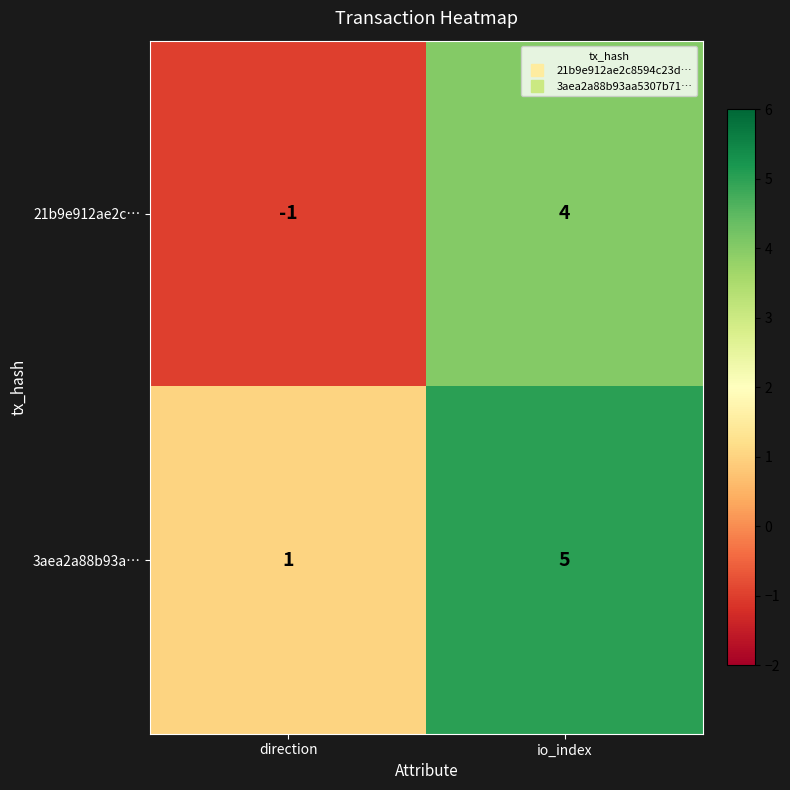

Reading right to left, list all the values displayed in this chart.

21b9e912ae2c…: io_index=4	direction=-1
3aea2a88b93a…: io_index=5	direction=1